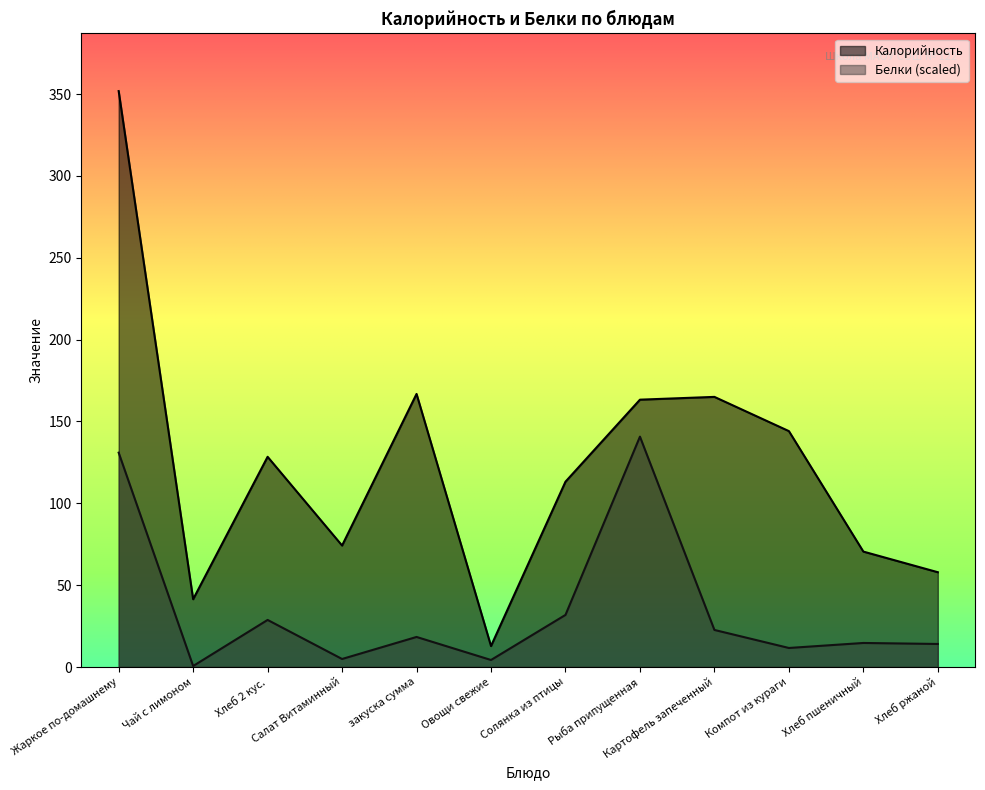

Is the value of Калорийность at Хлеб пшеничный greater than the value of Белки at закуска сумма?

Yes